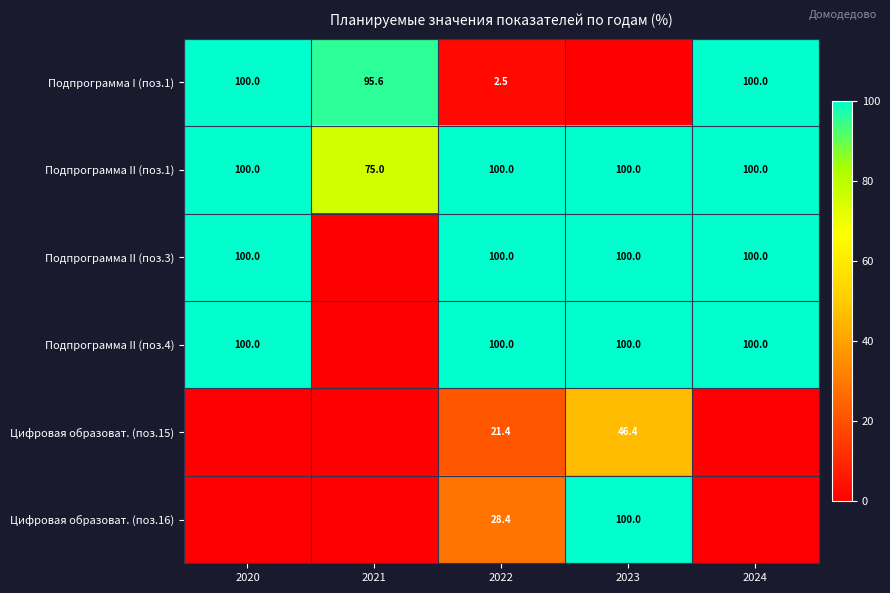

What is the approximate value of Подпрограмма II (поз.1) at 2023?

100.0